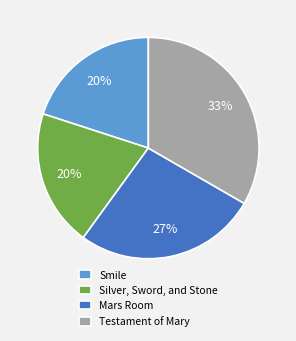

Which slice is the largest?

Testament of Mary